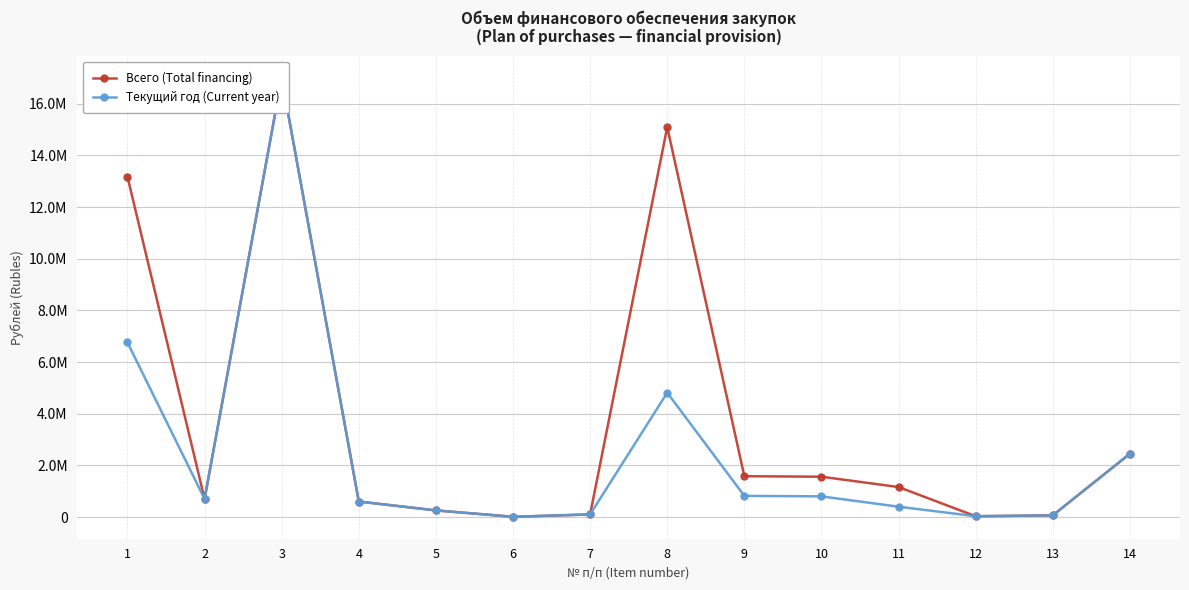

What is the average value of the Всего (Total financing) series?

3842419.0